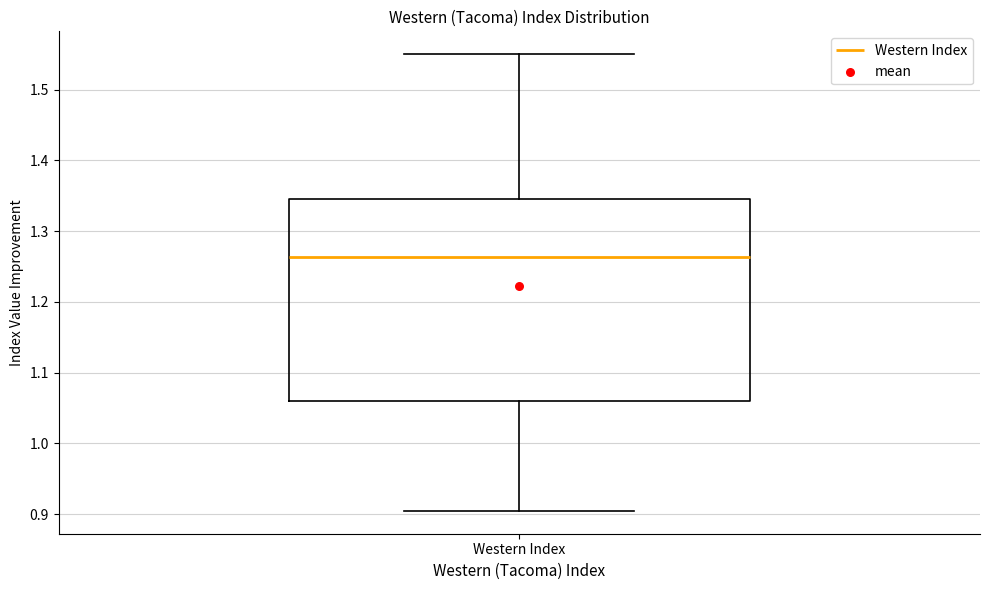

Read this box plot against the y-axis: the position of the median line, the range covered by the box, and the ends of both whiskers. The values are not printed on the chart, so give them approximately, as read against the axis.

median 1.26, box 1.06 to 1.35, whiskers 0.90 to 1.55